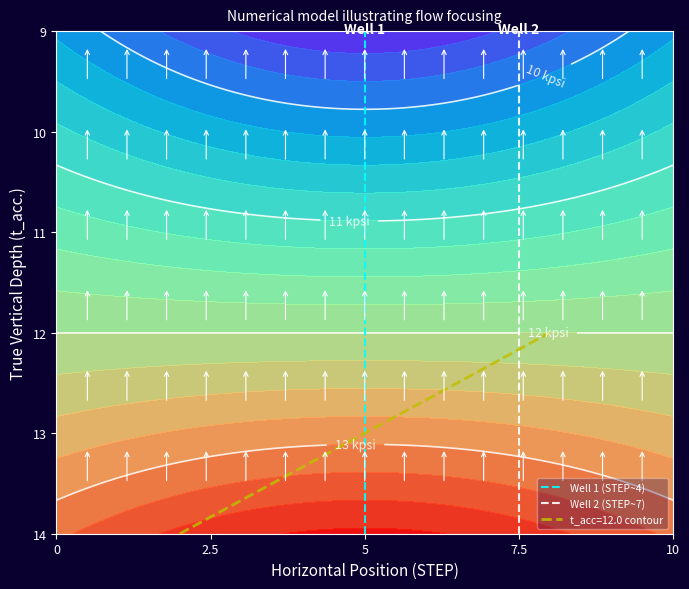

Count the number of categories in the chart.

2